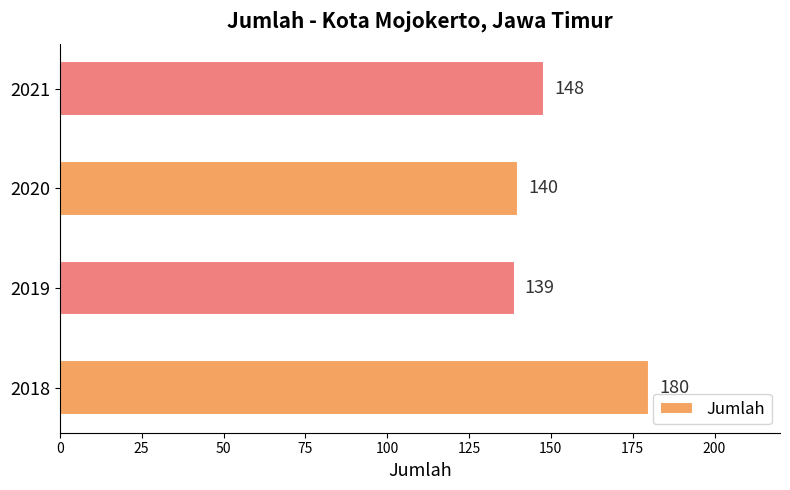

What is the sum of all values?

607